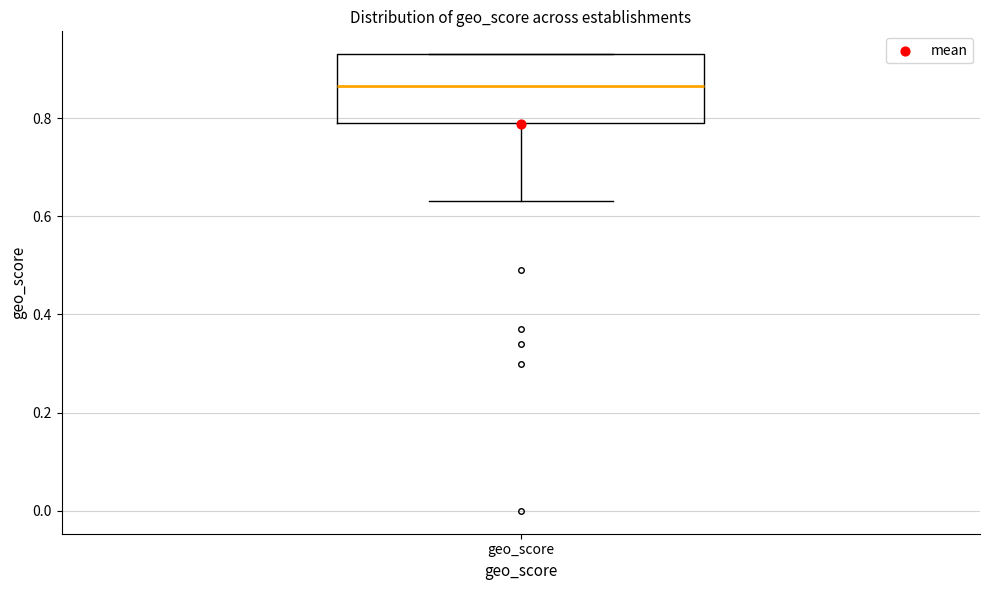

Transcribe this box plot: give where the median line is, the range the box spans, and where the two whiskers end, as read against the y-axis. The values are not printed on the chart, so give them approximately, as read against the axis.

median 0.86, box 0.80 to 0.94, whiskers 0.64 to 0.94